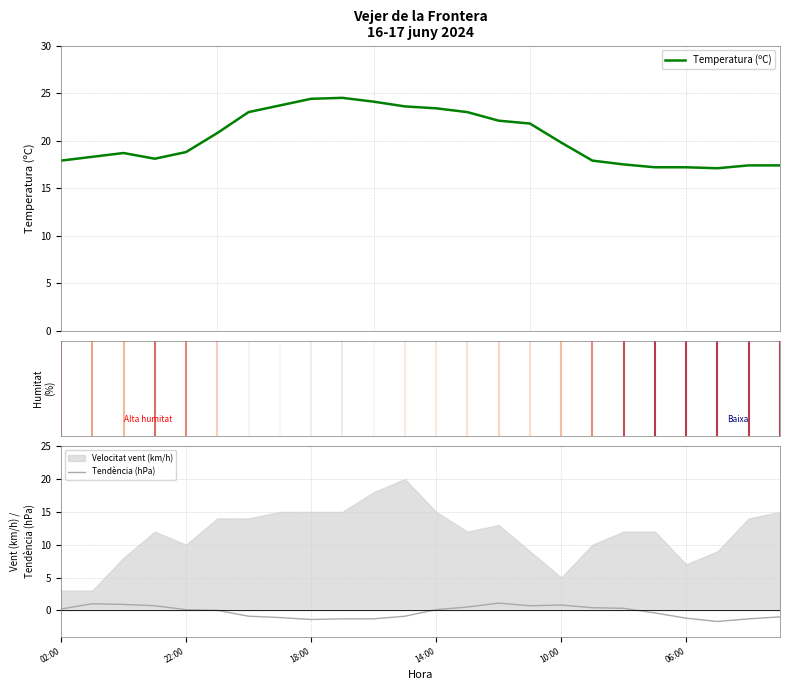

At which label does Tendència (hPa) reach its peak?

14